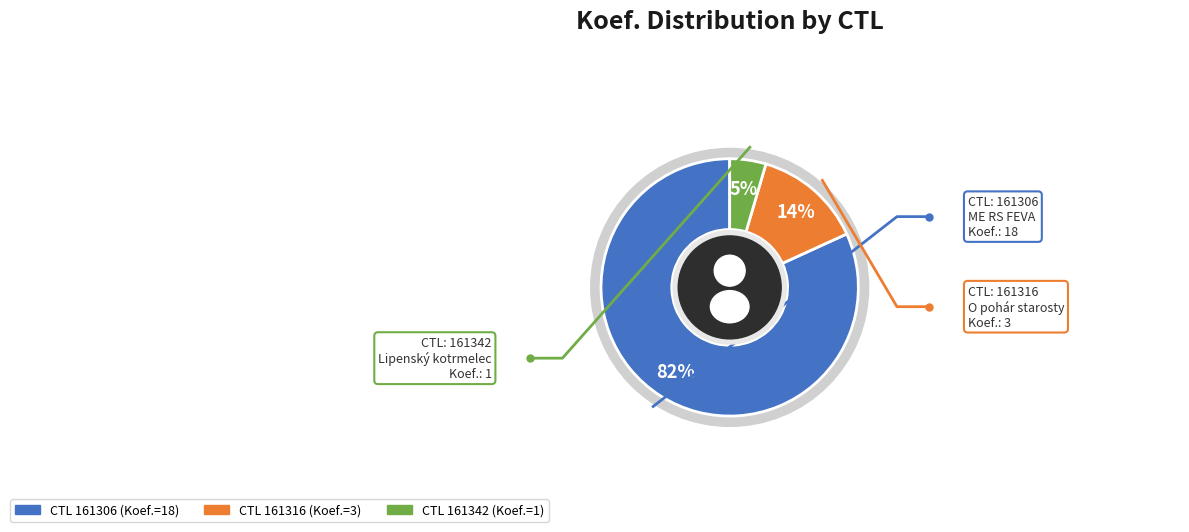

How many slices are in this pie chart?

3